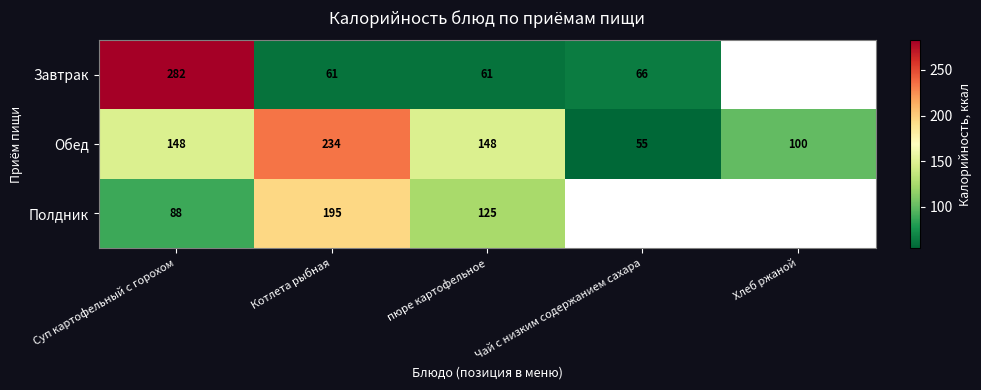

At пюре картофельное, list the series in order from largest to smallest.

Обед, Полдник, Завтрак